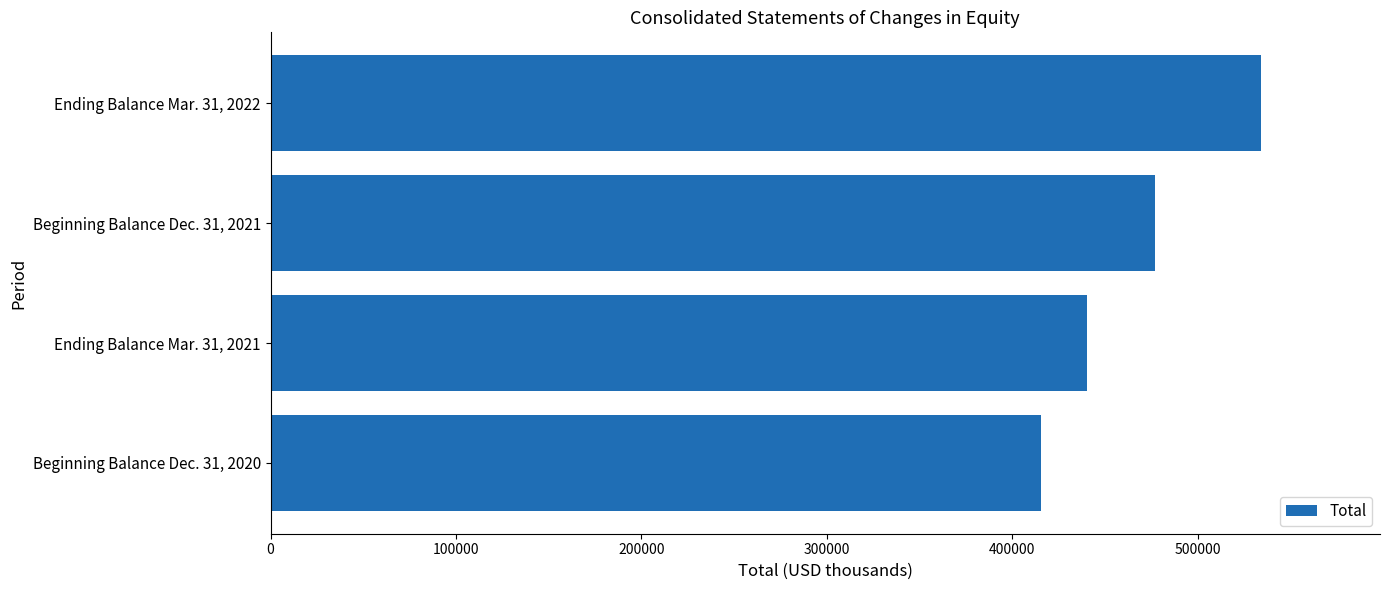

Is it true that the value at Beginning Balance Dec. 31, 2020 is 151161?

False